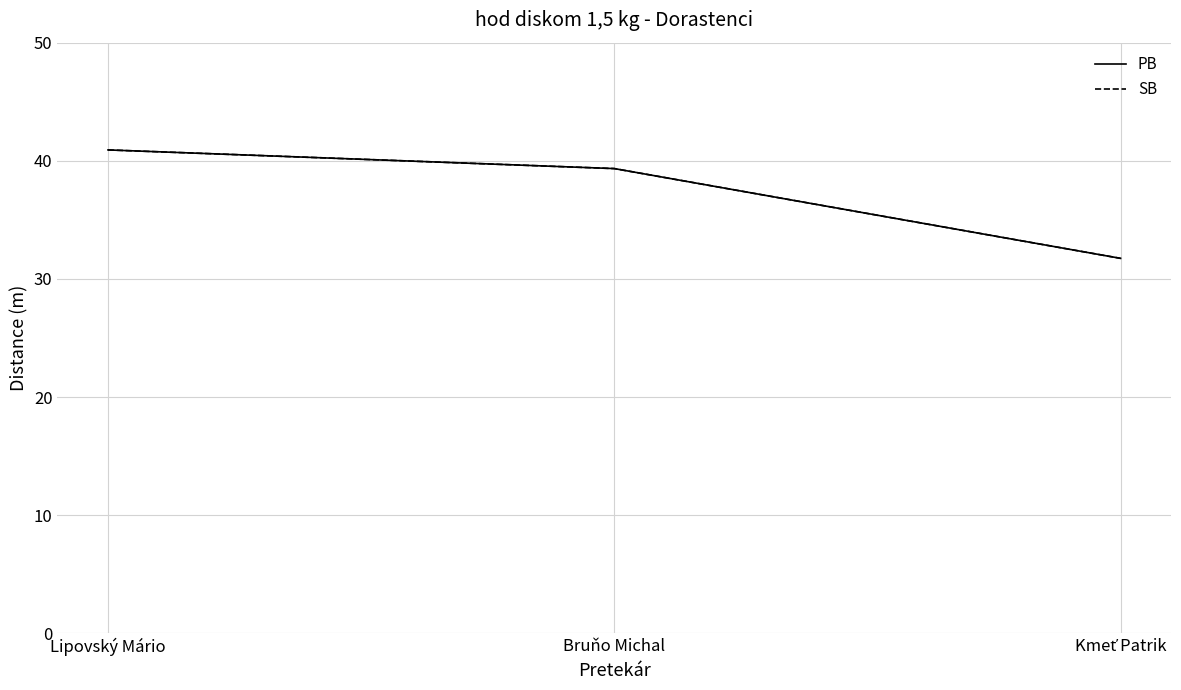

At which label does PB first exceed 39?

Lipovský Mário